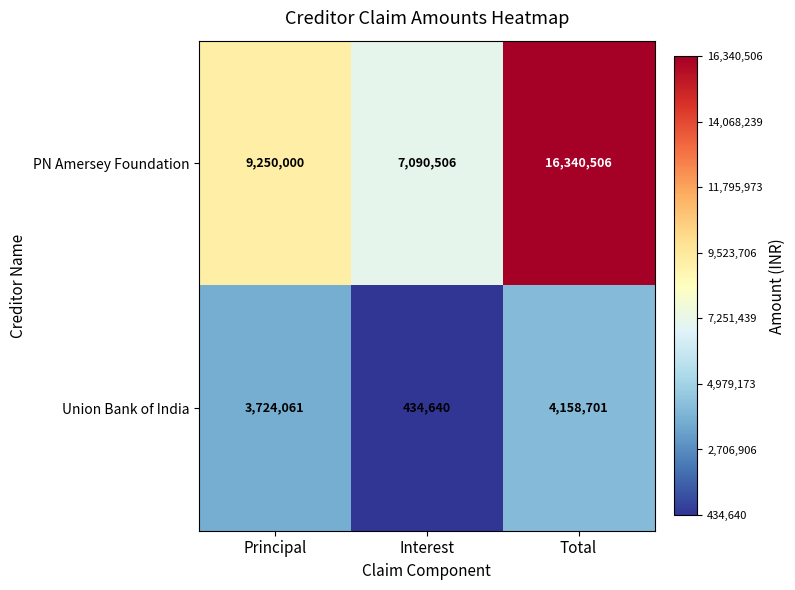

What is the total value across all series at Principal?

12974061